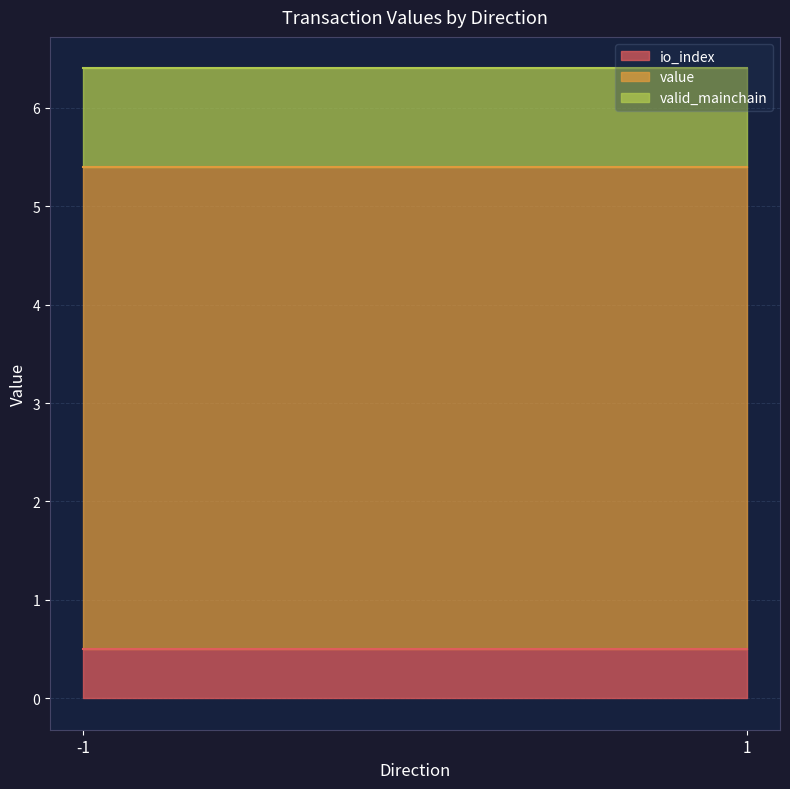

Which category has the highest value in the valid_mainchain series?

-1